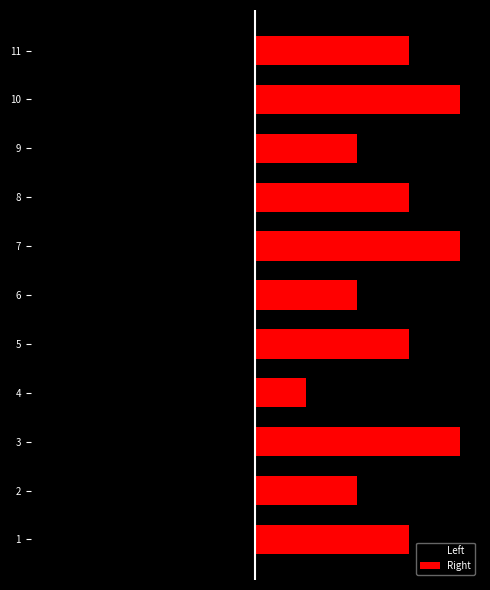

How many bars are there in total?

22